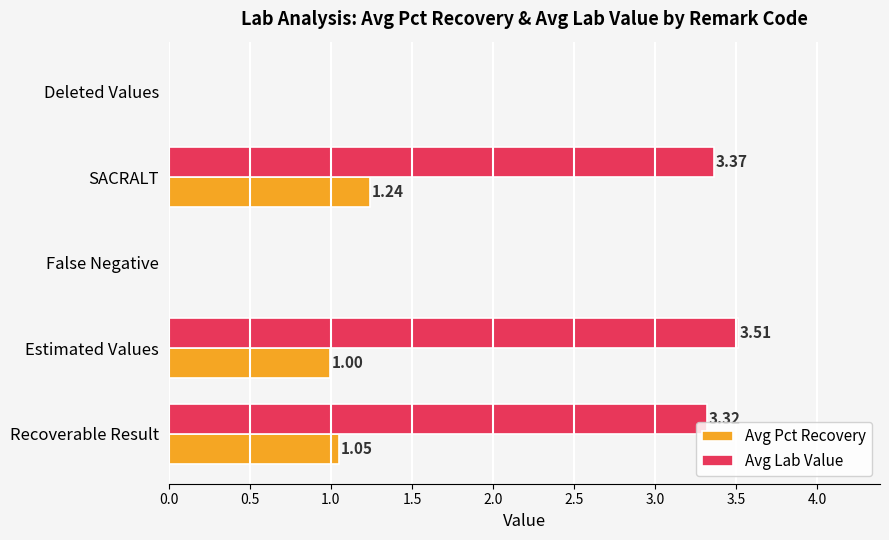

Which category has the highest value across all series?

Estimated Values